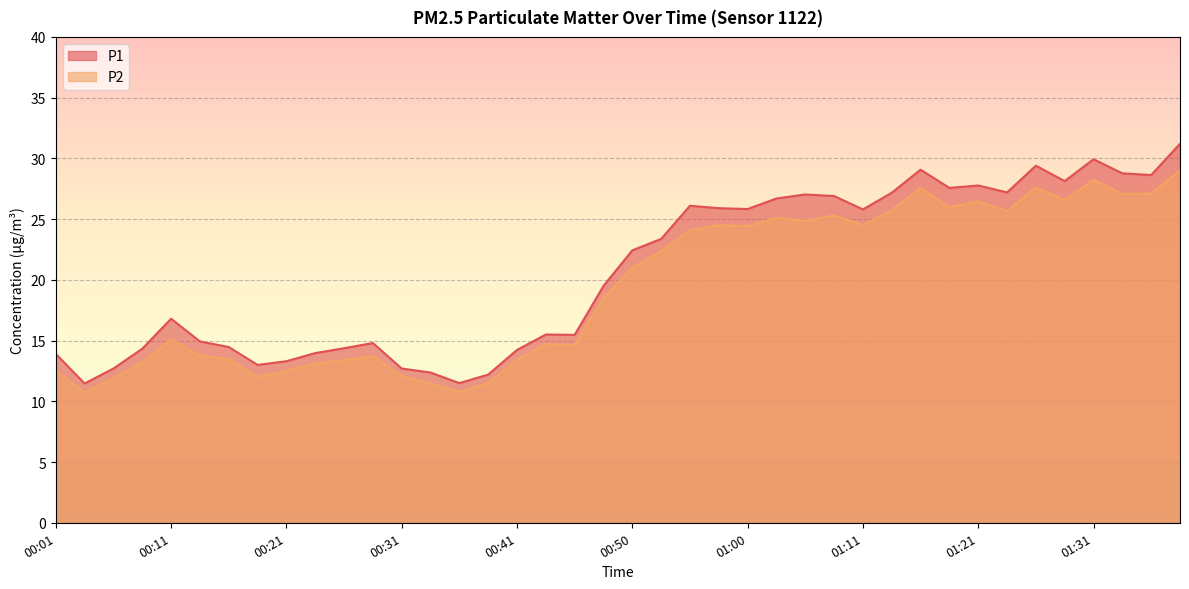

Reading left to right, what are all the values shown in this chart?

P1: 13.9	11.5	12.7	14.3	16.8	14.9	14.5	13.0	13.3	14.0	14.4	14.8	12.7	12.4	11.5	12.2	14.2	15.5	15.5	19.5	22.4	23.4	26.1	25.9	25.8	26.7	27.0	26.9	25.8	27.2	29.1	27.6	27.8	27.2	29.4	28.1	29.9	28.8	28.6	31.2
P2: 12.5	10.7	11.9	13.2	15.1	13.8	13.5	12.0	12.5	13.1	13.4	13.7	12.1	11.5	10.8	11.5	13.4	14.7	14.6	18.5	21.0	22.4	24.1	24.5	24.4	25.1	24.9	25.3	24.5	25.7	27.6	26.0	26.5	25.7	27.6	26.6	28.2	27.1	27.1	29.0